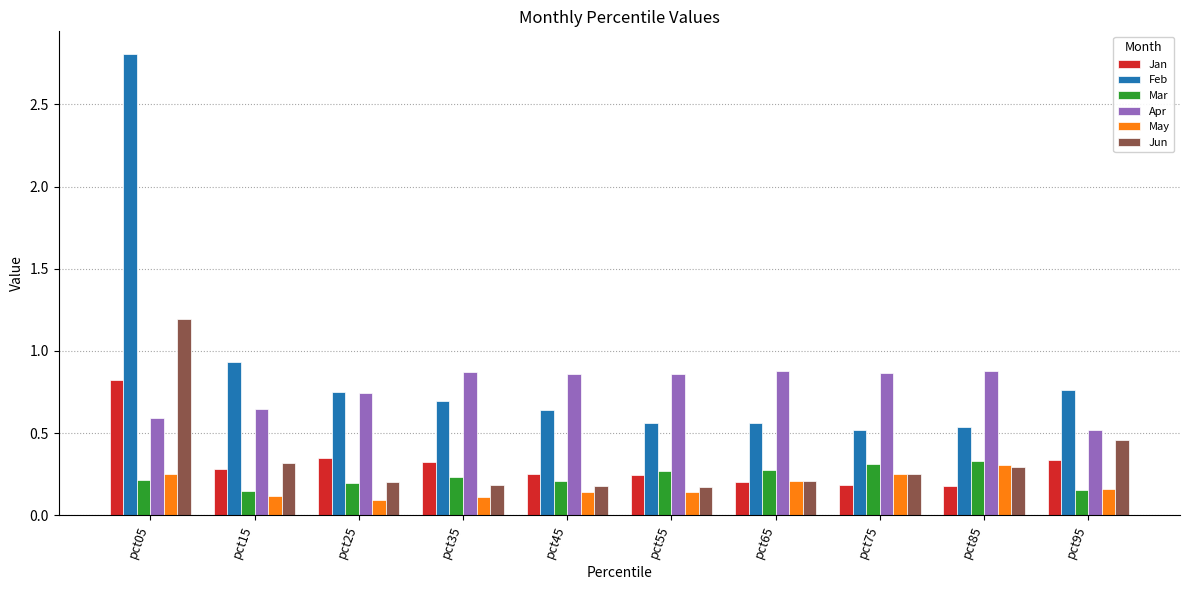

Which label corresponds to the largest value in the chart?

pct05